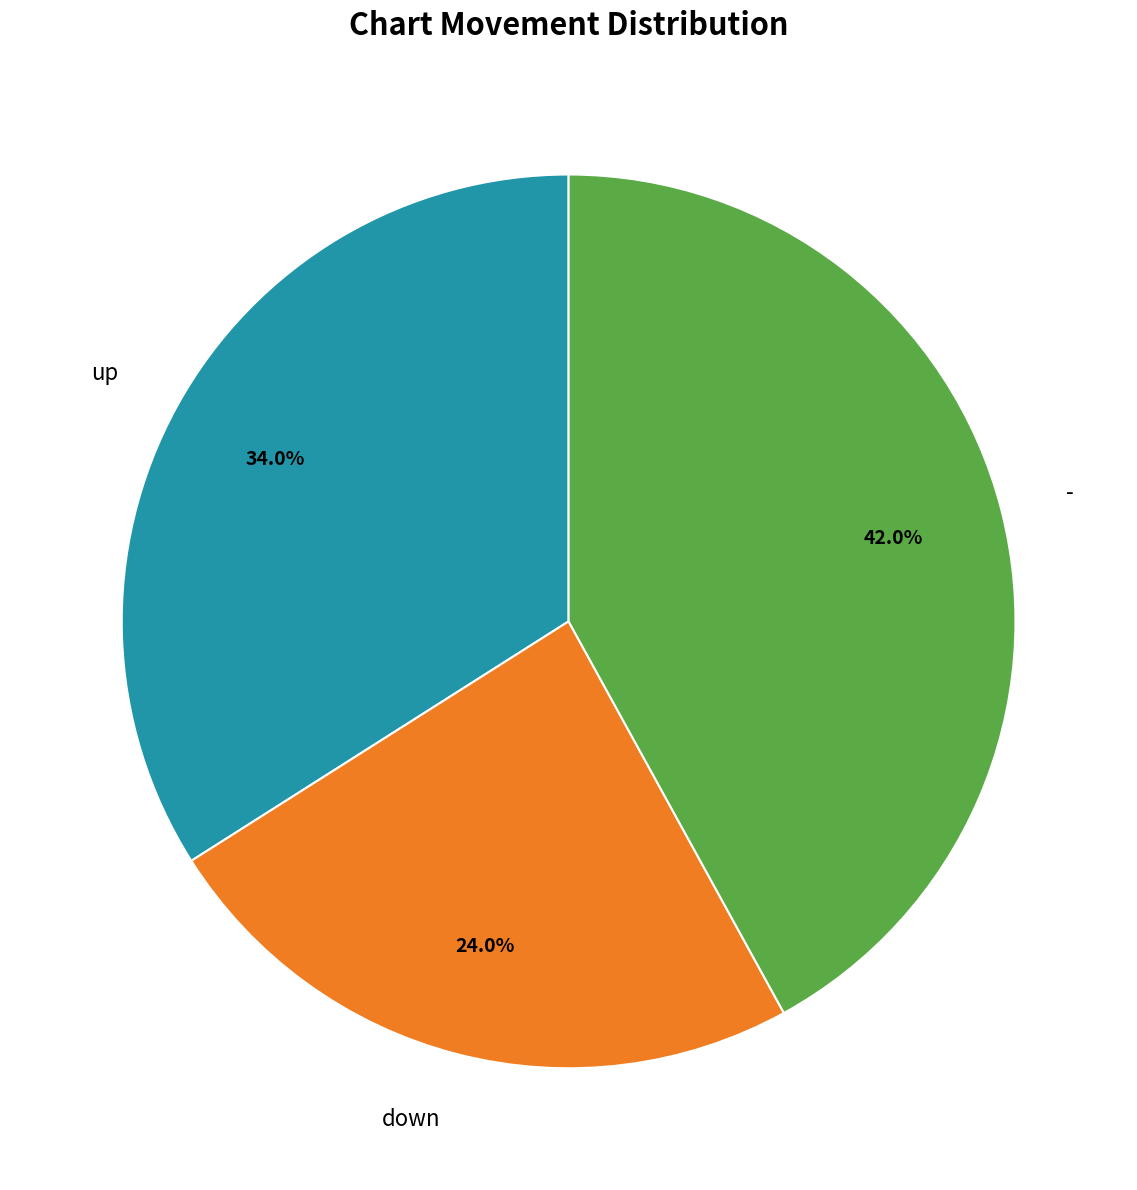

Which has a higher value, - or up?

-